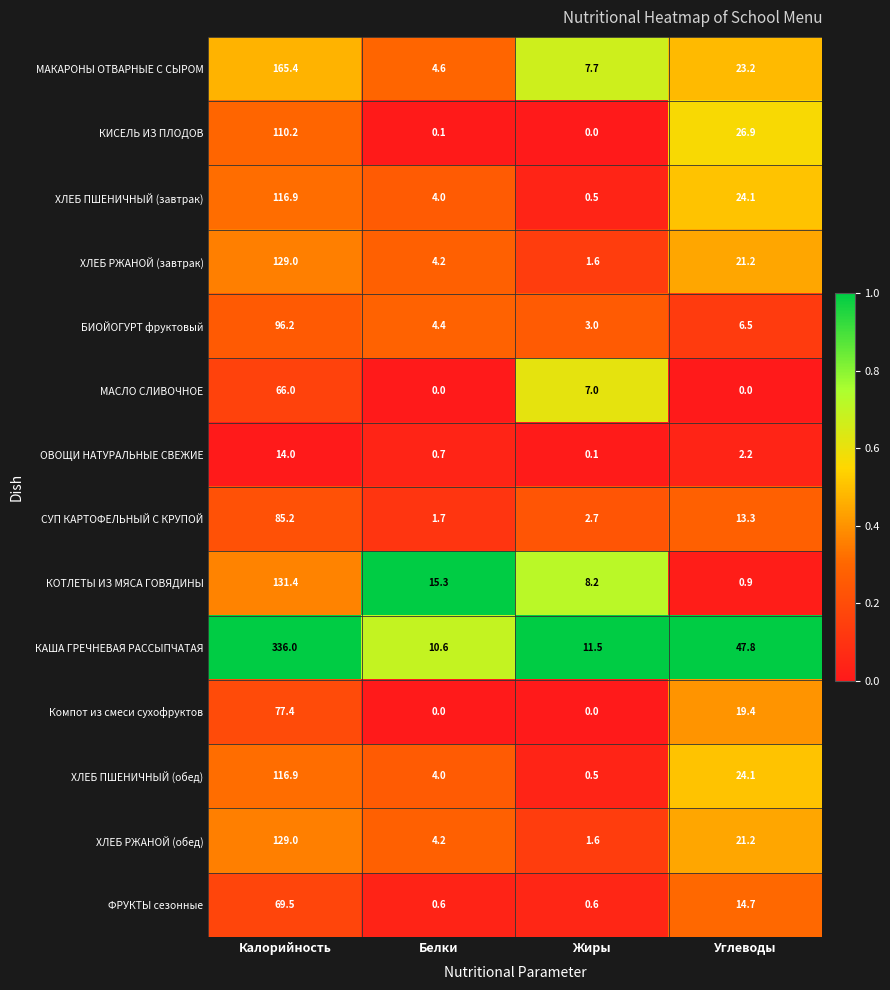

Which series has the largest range (max minus min)?

КАША ГРЕЧНЕВАЯ РАССЫПЧАТАЯ